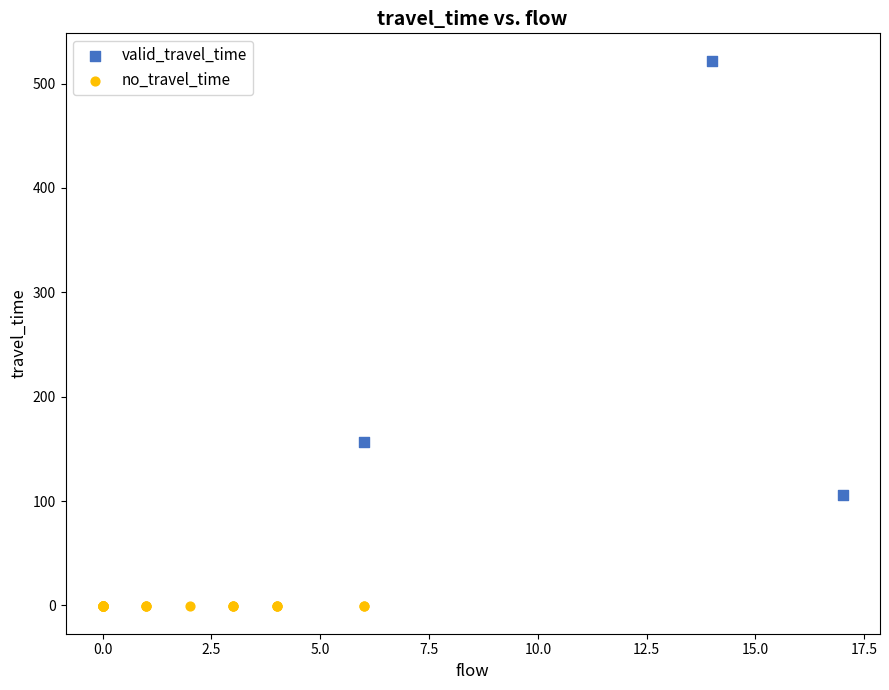

Which series contains the lowest Y value?

no_travel_time